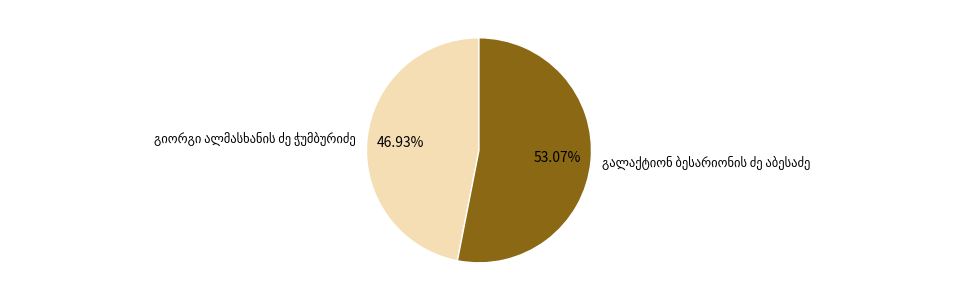

How many slices are in this pie chart?

2